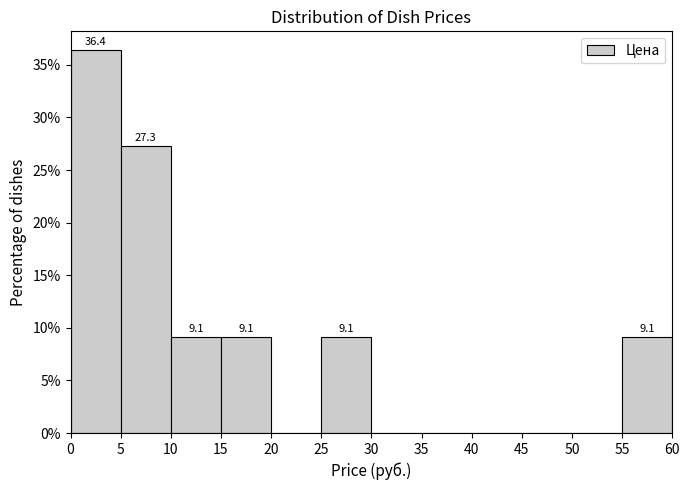

Over which range of the x-axis is the bar tallest?

0 to 5